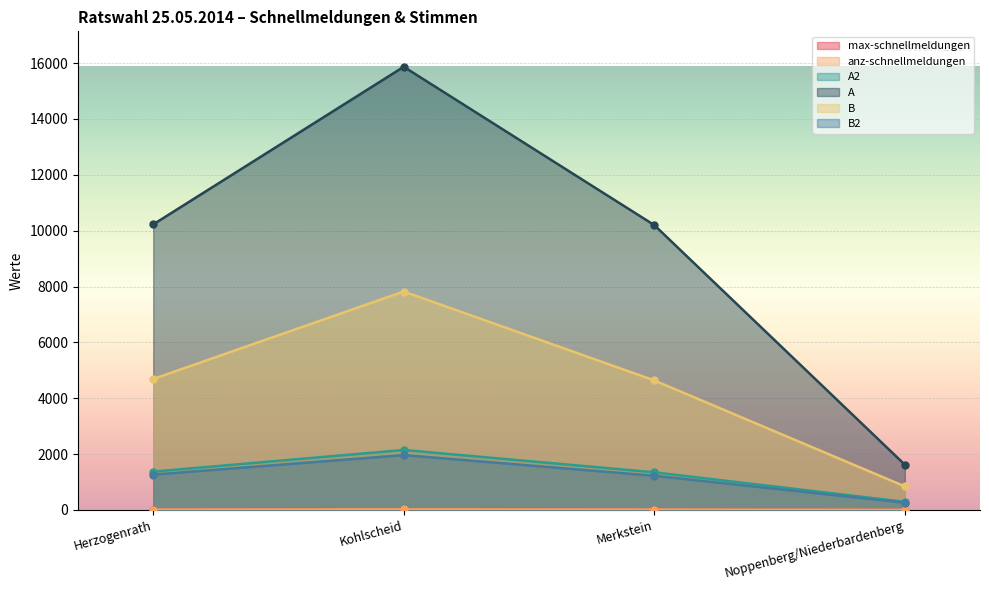

True or false: A2 and max-schnellmeldungen intersect in this chart.

False